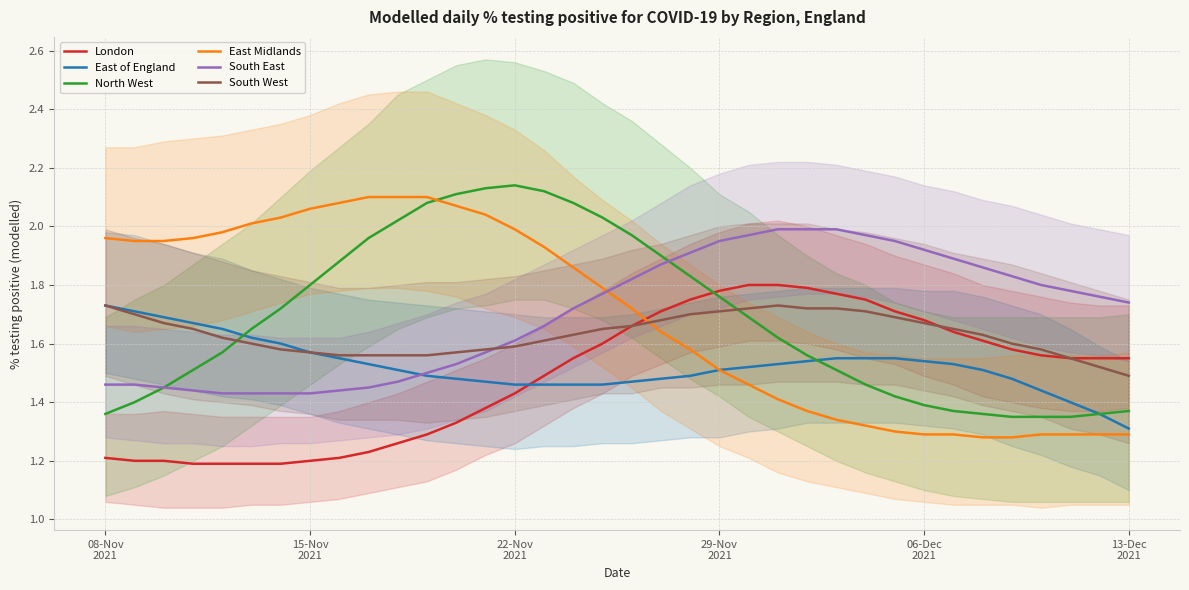

List the series in order of their peak value, highest first.

North West, East Midlands, South East, London, East of England, South West